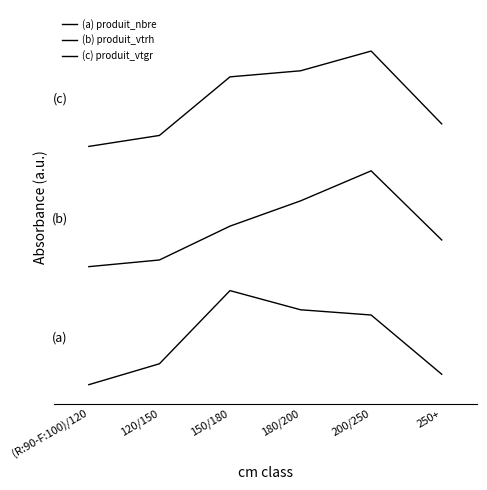

The value of (a) produit_nbre at 200/250 is 0.3. True or false?

False